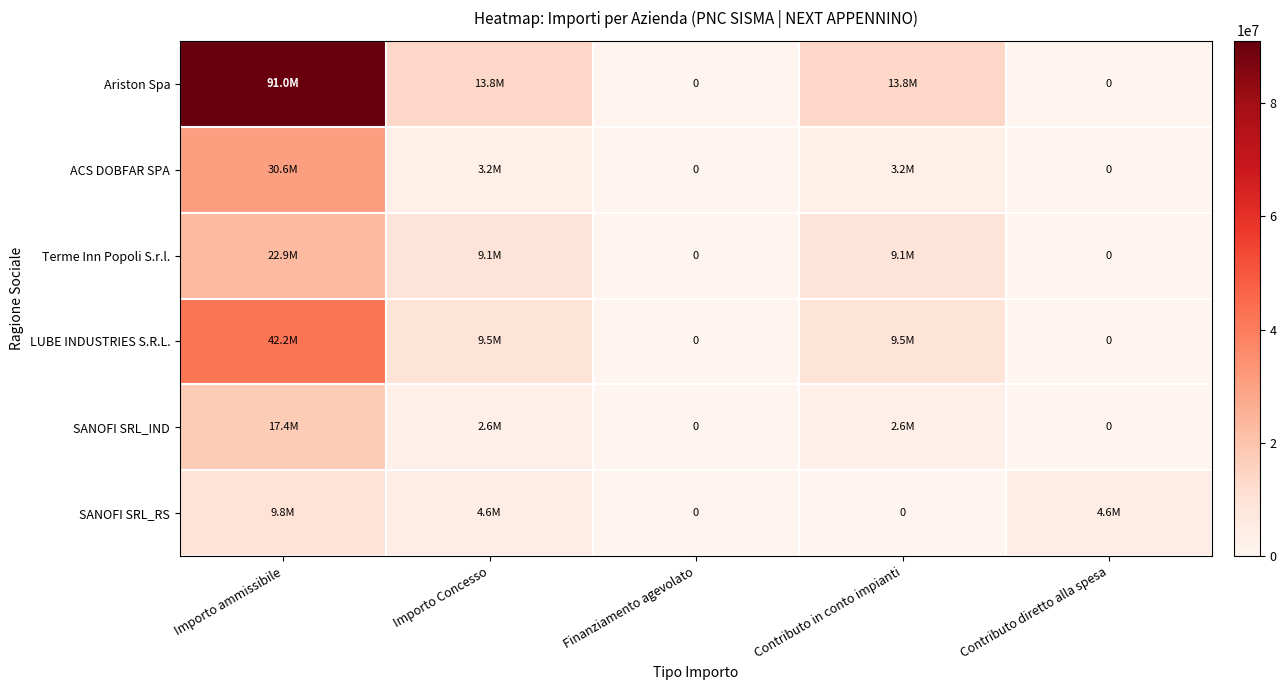

What is the total value across all series at Contributo in conto impianti?

38214580.3